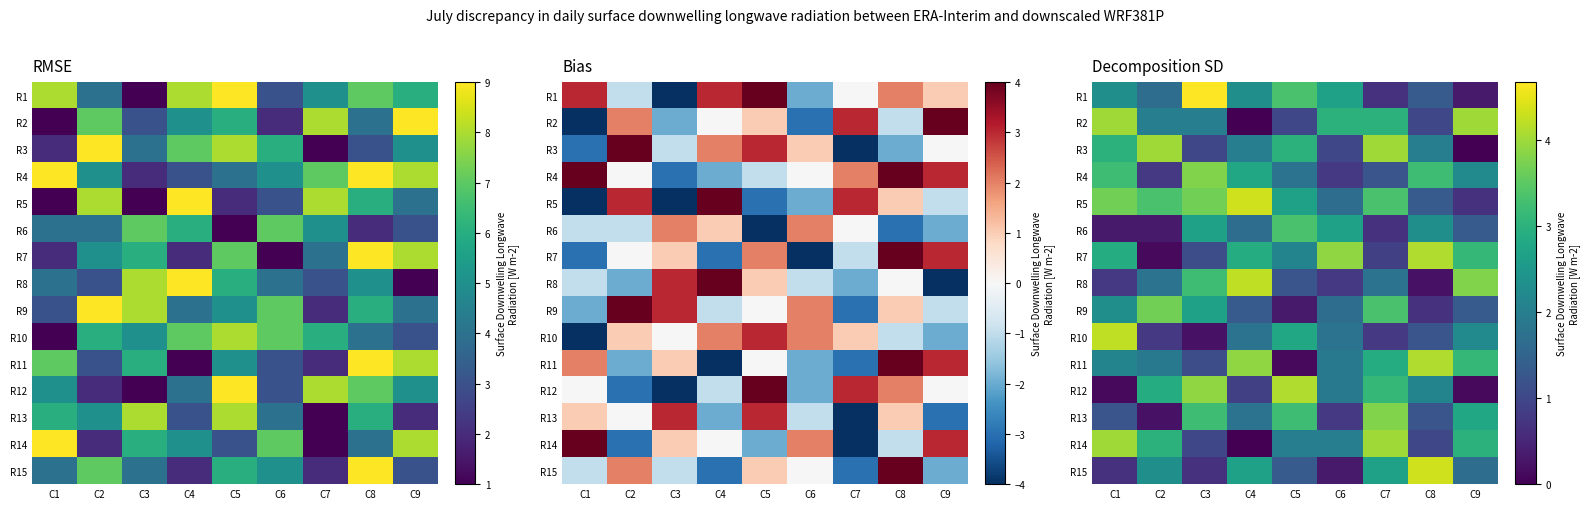

What is the sum of the R13 values at C6 and C4?

2.6